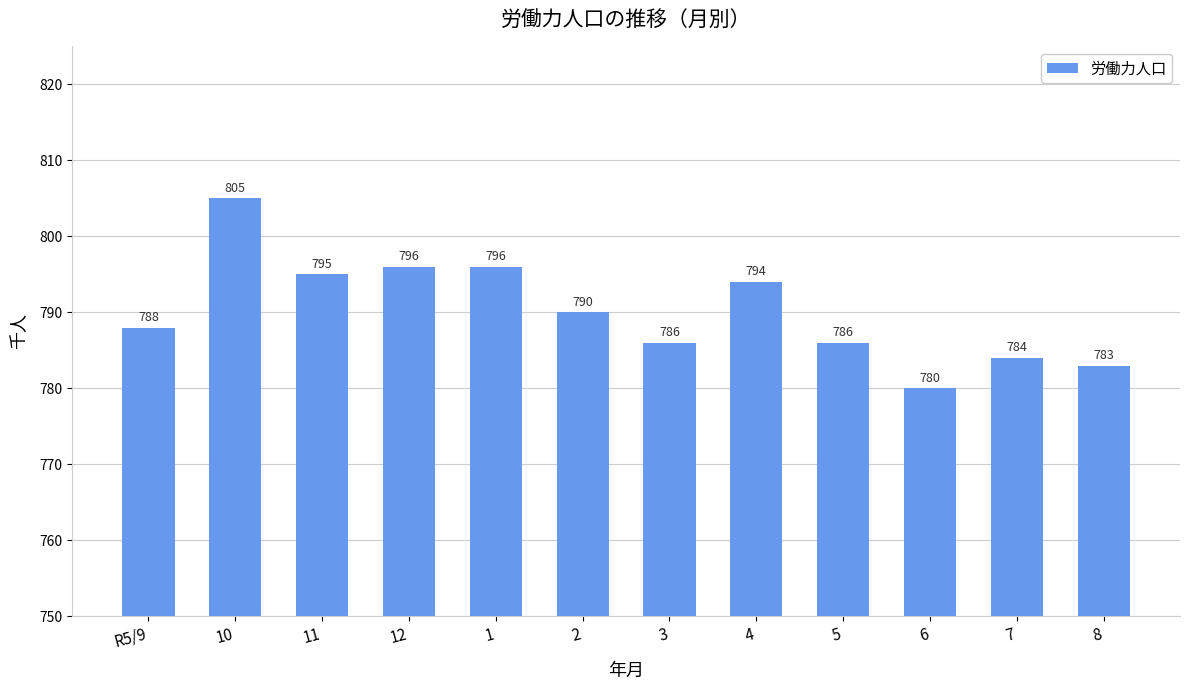

The value at 1 is 1035. True or false?

False